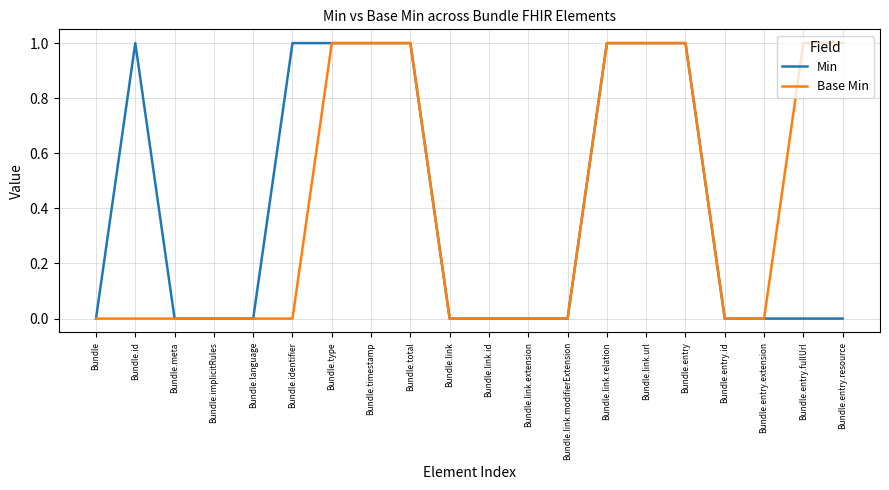

Is the value of Base Min at Bundle.identifier greater than the value of Min at Bundle.total?

No